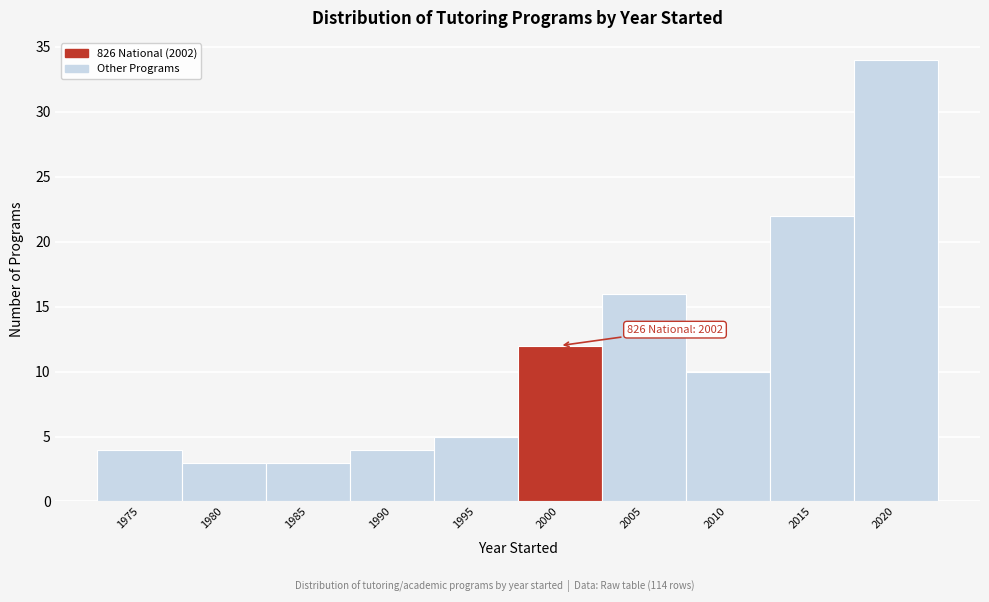

Reading left to right, transcribe all the data shown in this chart.

4	3	3	4	5	12	16	10	22	34